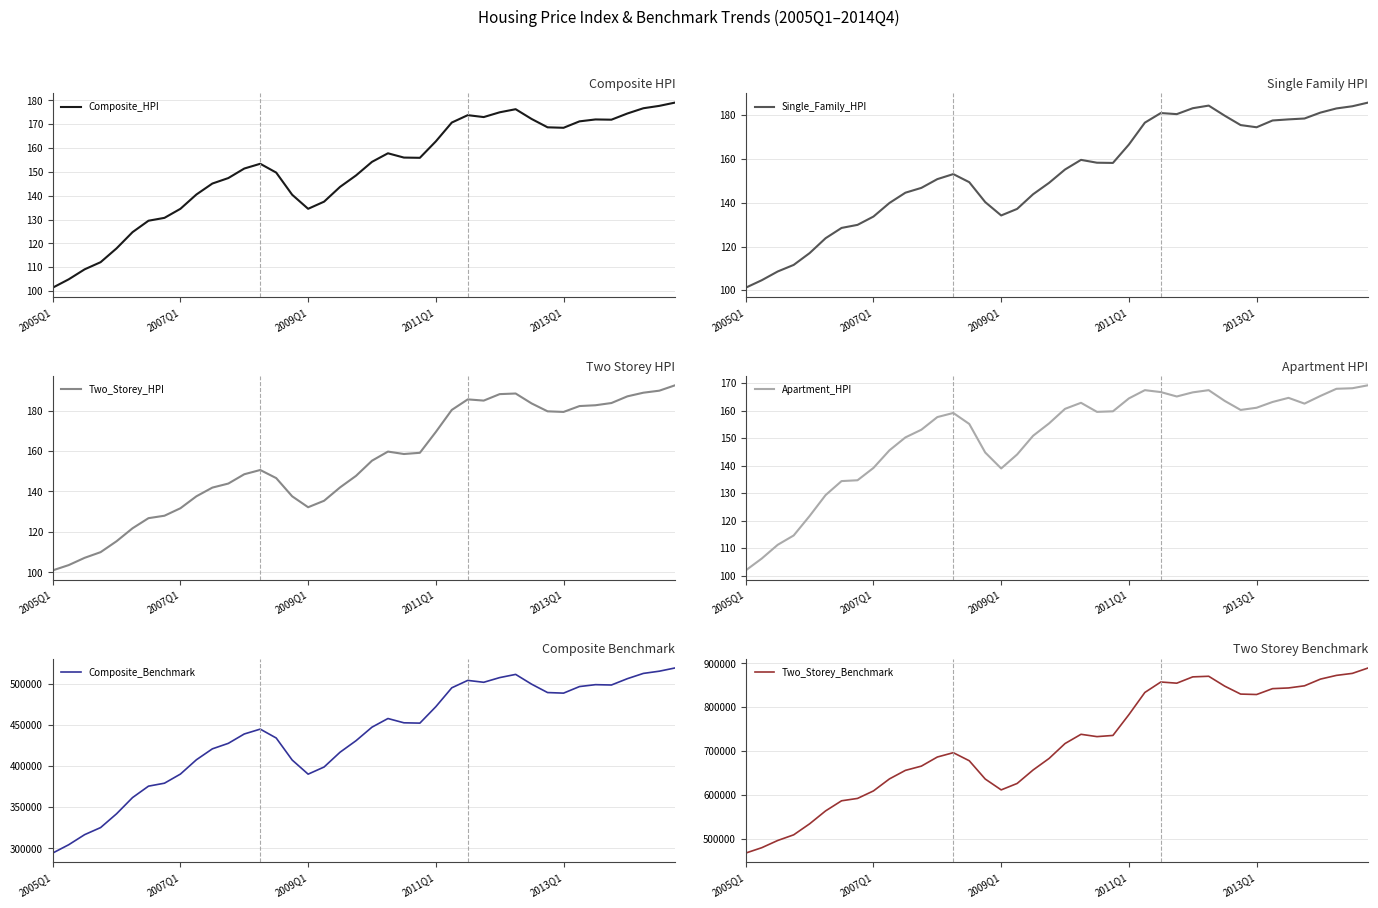

In Apartment_HPI, how many points are higher than both neighbors (excluding endpoints)?

5